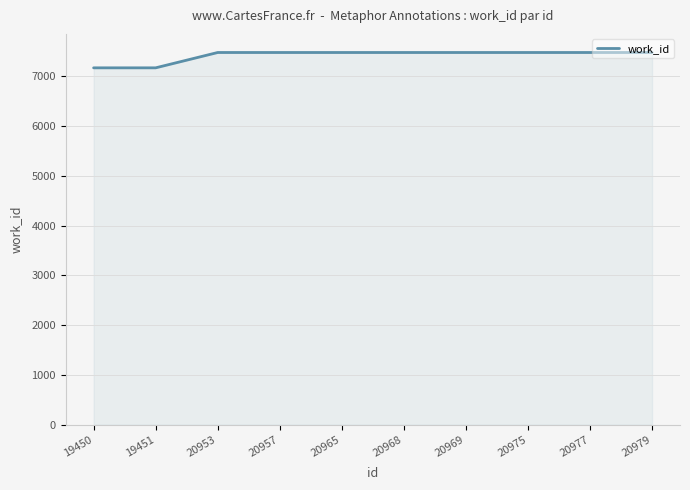

What is the greatest value displayed?

7476